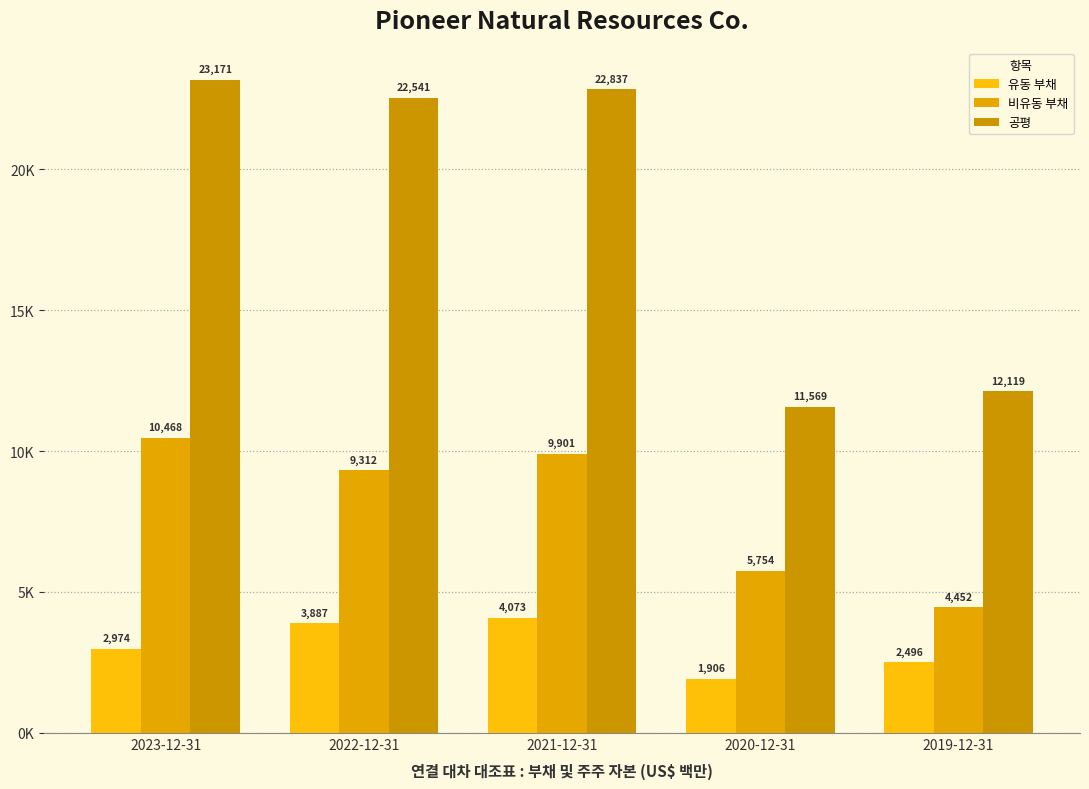

What is the label of the 1st bar from the right?

2019-12-31